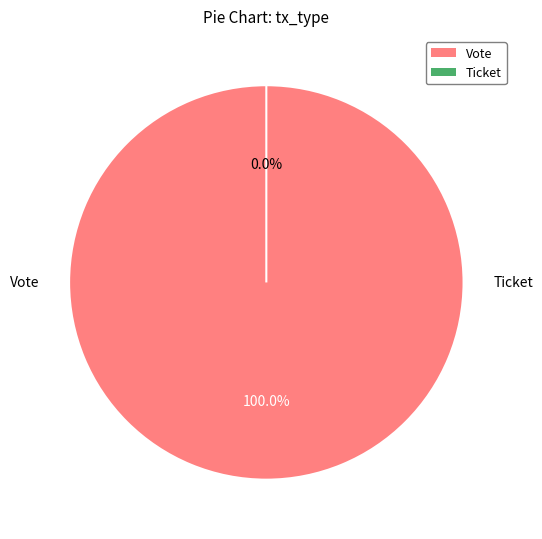

True or false: Ticket accounts for 0% of the total.

True